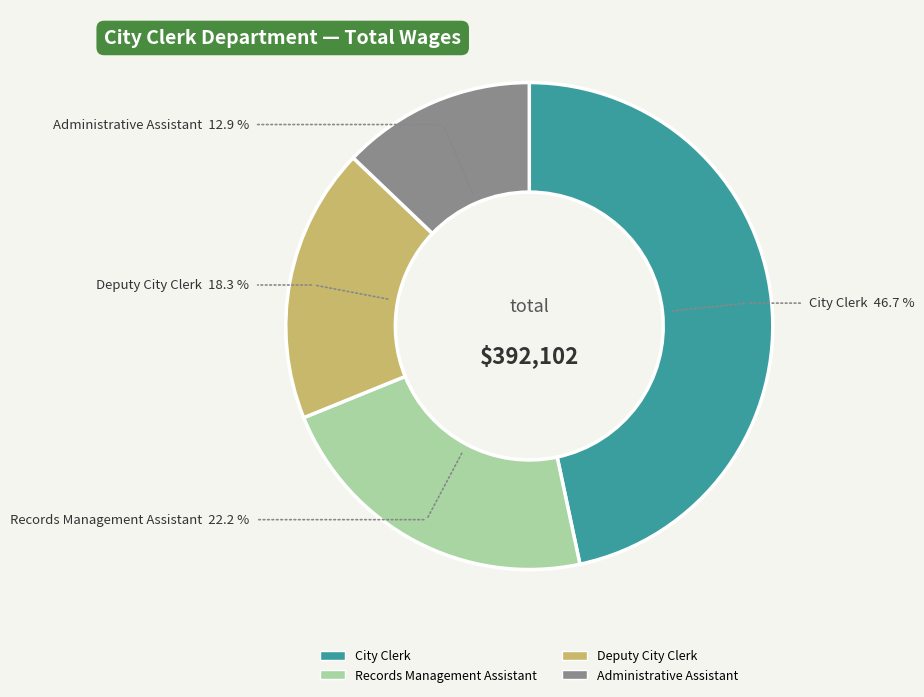

Is the sum of City Clerk and Deputy City Clerk greater than half?

Yes